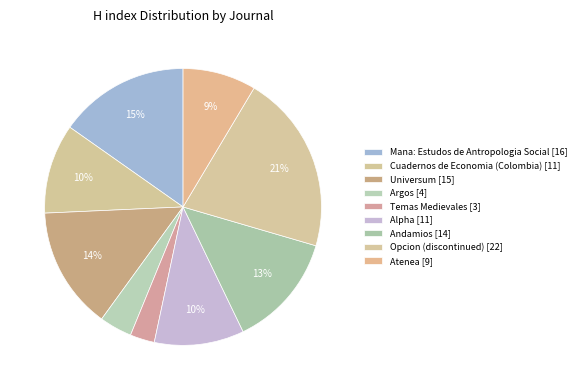

What is the largest slice in the pie chart?

Opcion (discontinued) [22]